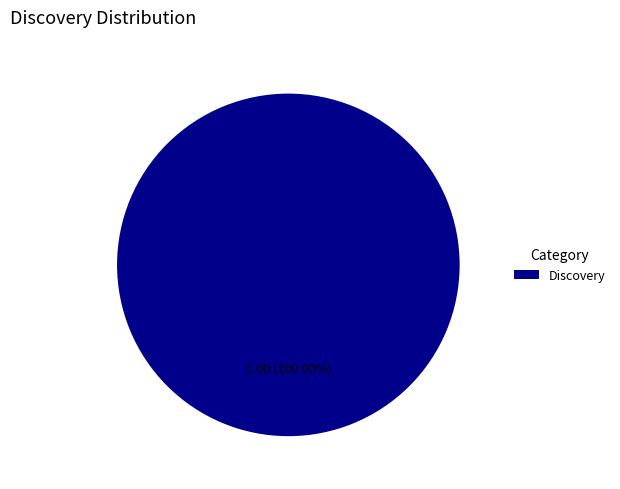

Rank the categories by value from highest to lowest.

Discovery